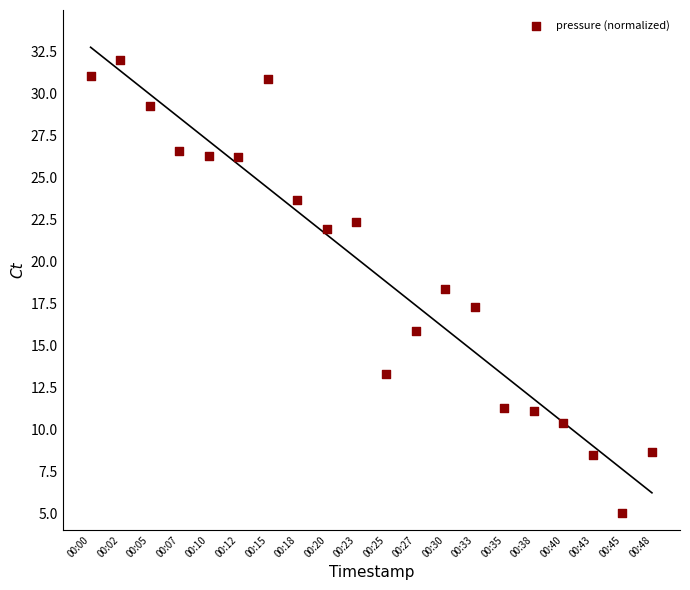

What Y value in the scatter plot is closest to 18?

18.4